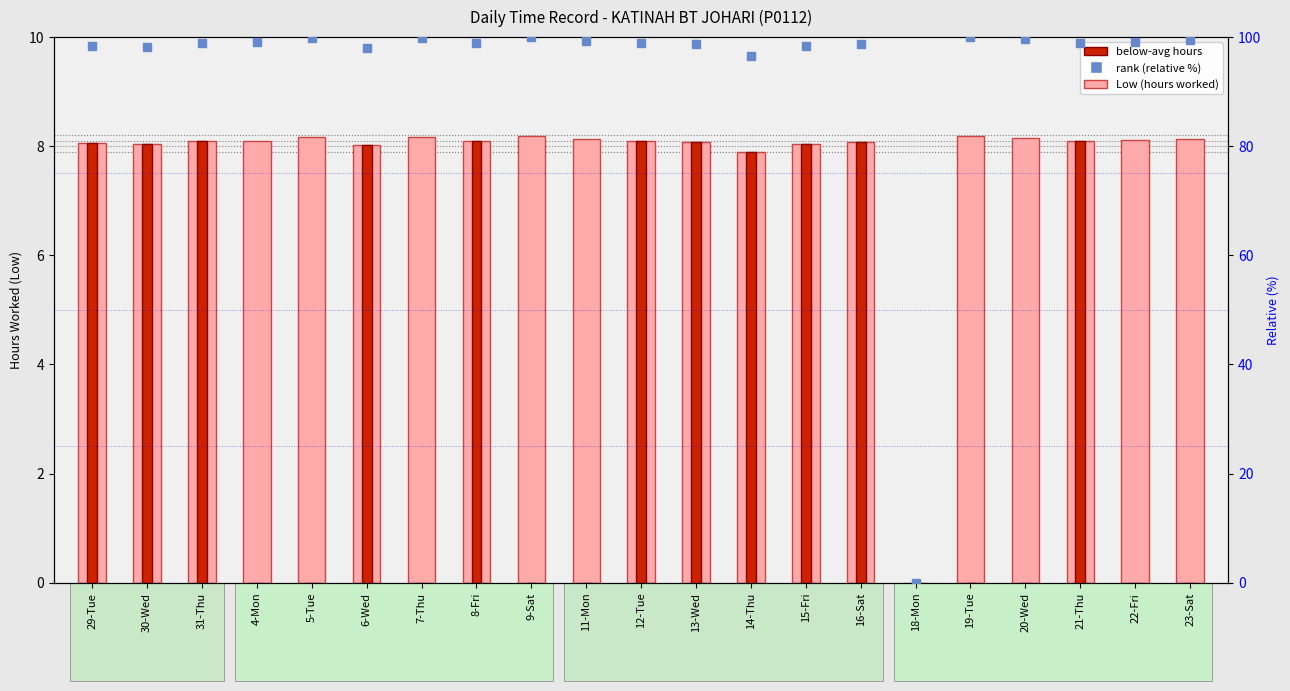

What is the average value of the below-avg hours series?

4.2